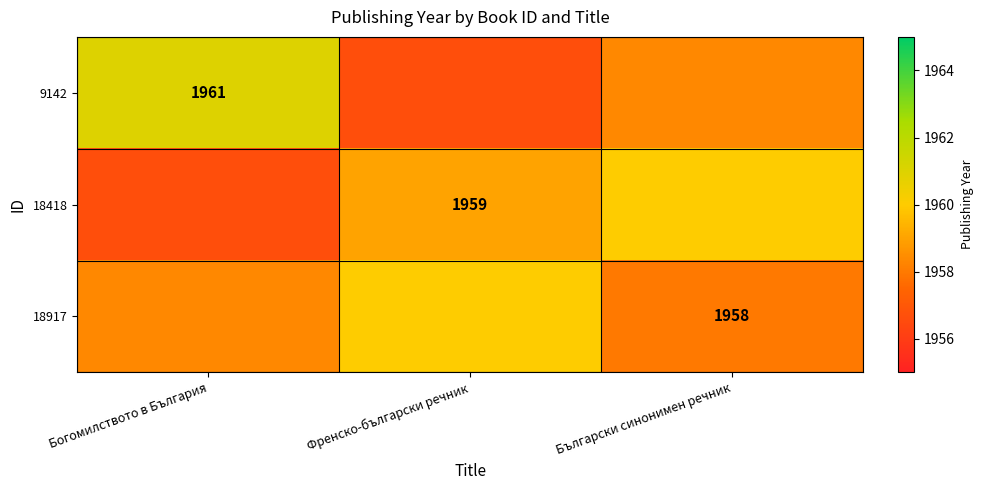

Rank the categories by 18917 value from highest to lowest.

Френско-български речник, Богомилството в България, Български синонимен речник